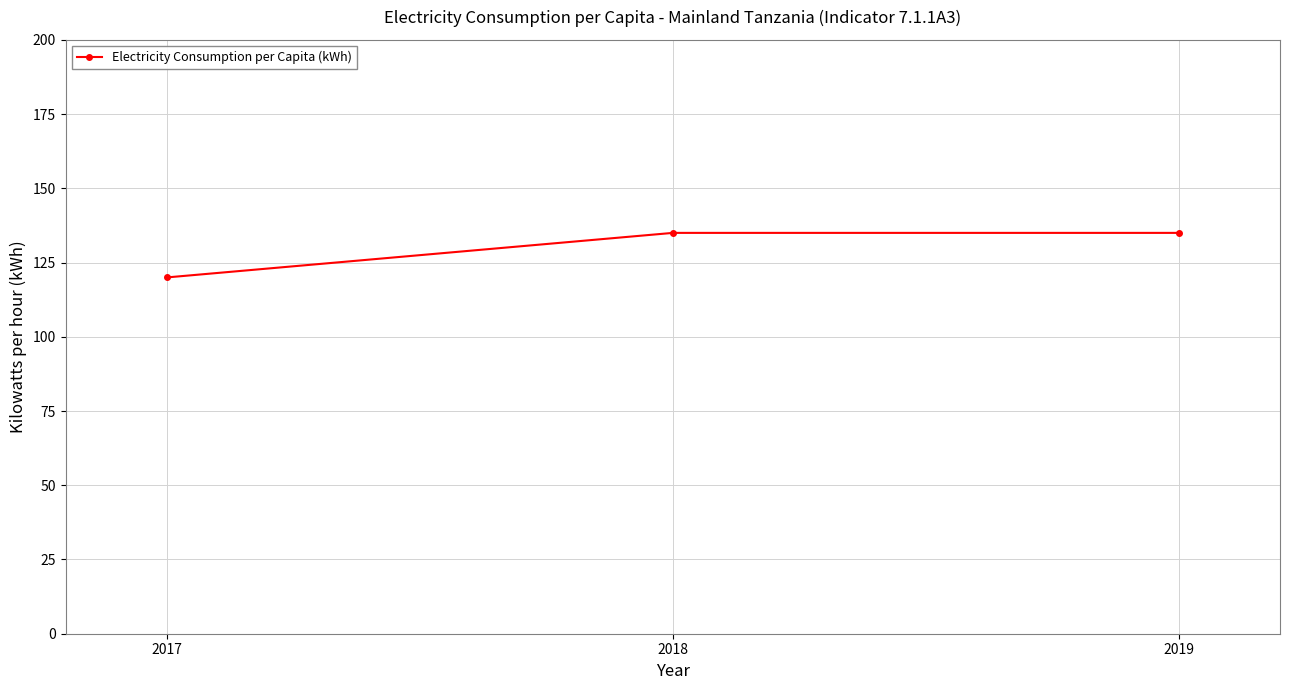

What is the value of the 2nd point from the left?

135